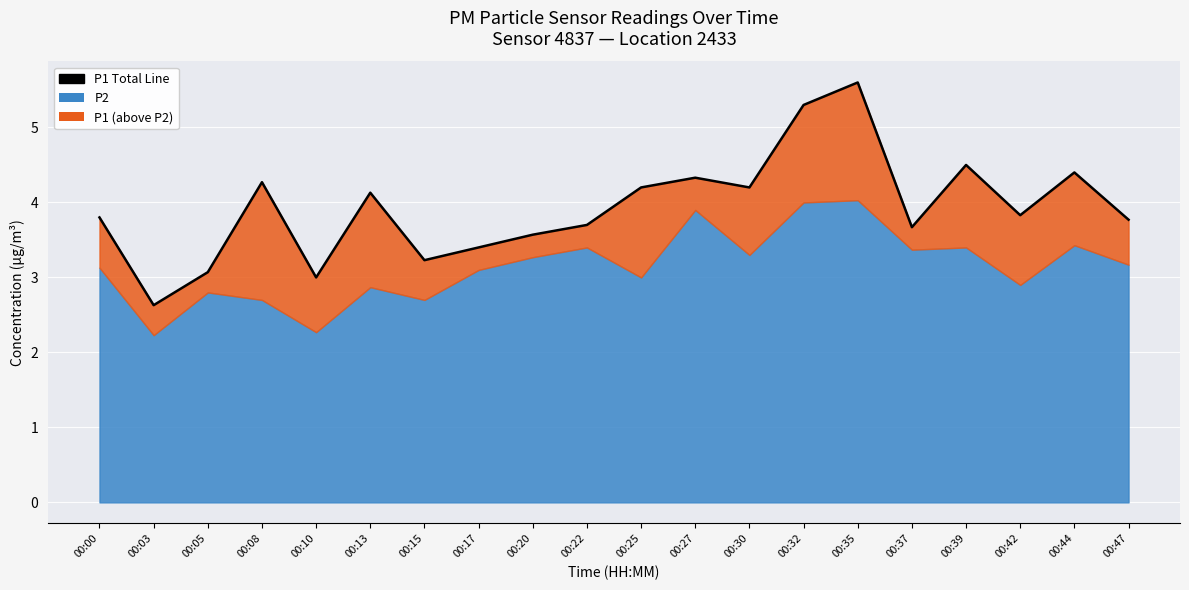

What is the value of the 4th point from the left?

4.3